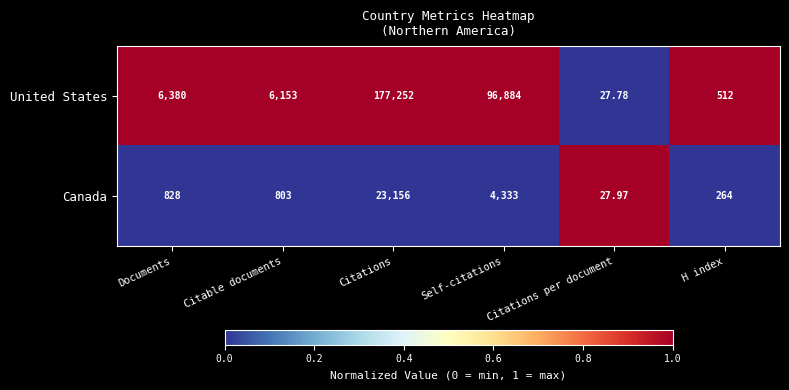

List the labels in order of Canada value, largest first.

Citations, Self-citations, Documents, Citable documents, H index, Citations per document